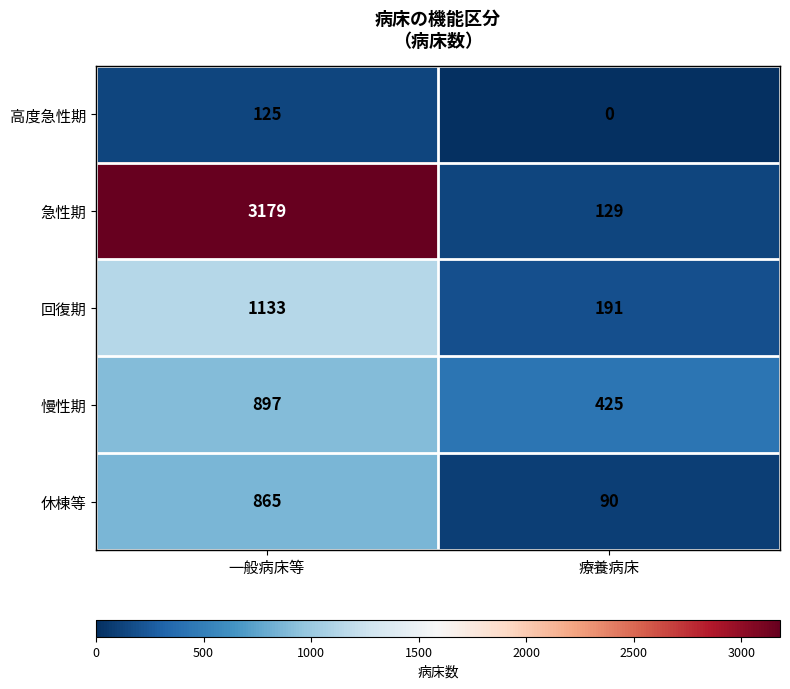

What is the total value across all series at 一般病床等?

6199